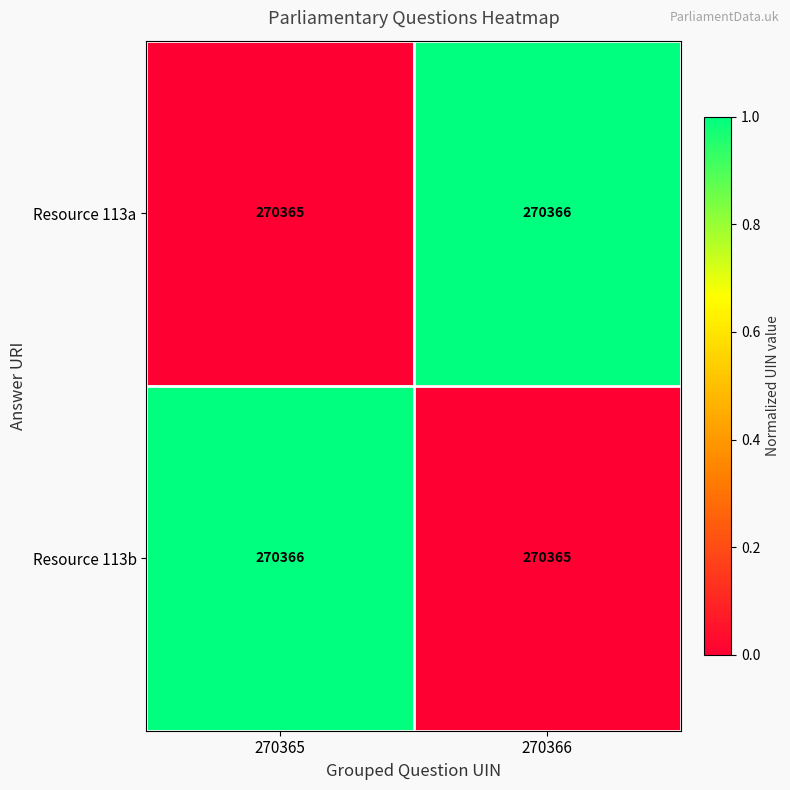

What is the sum of all Resource 113b values?

540731